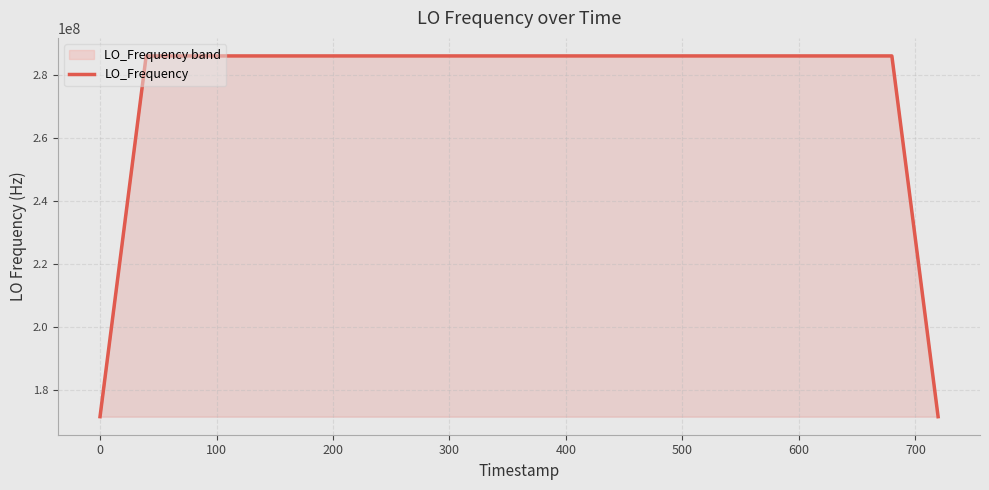

What is the minimum value for LO_Frequency?

171628198.1